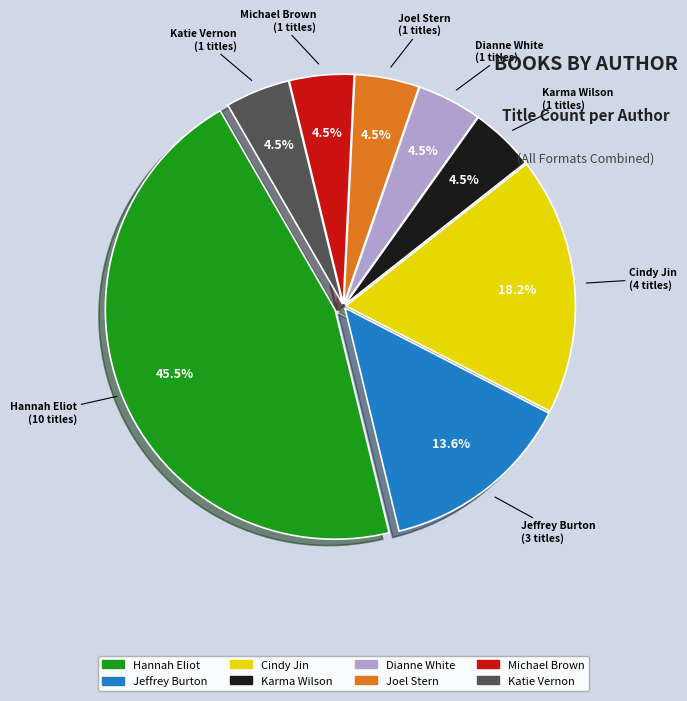

Is there any slice that represents more than half of the pie?

No